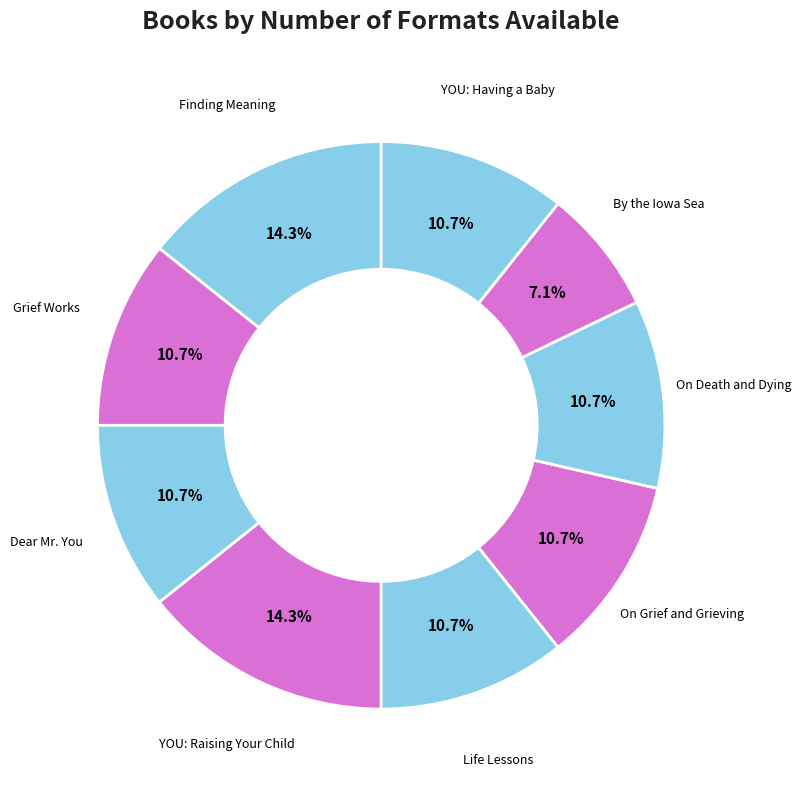

Count the number of slices in the pie.

9